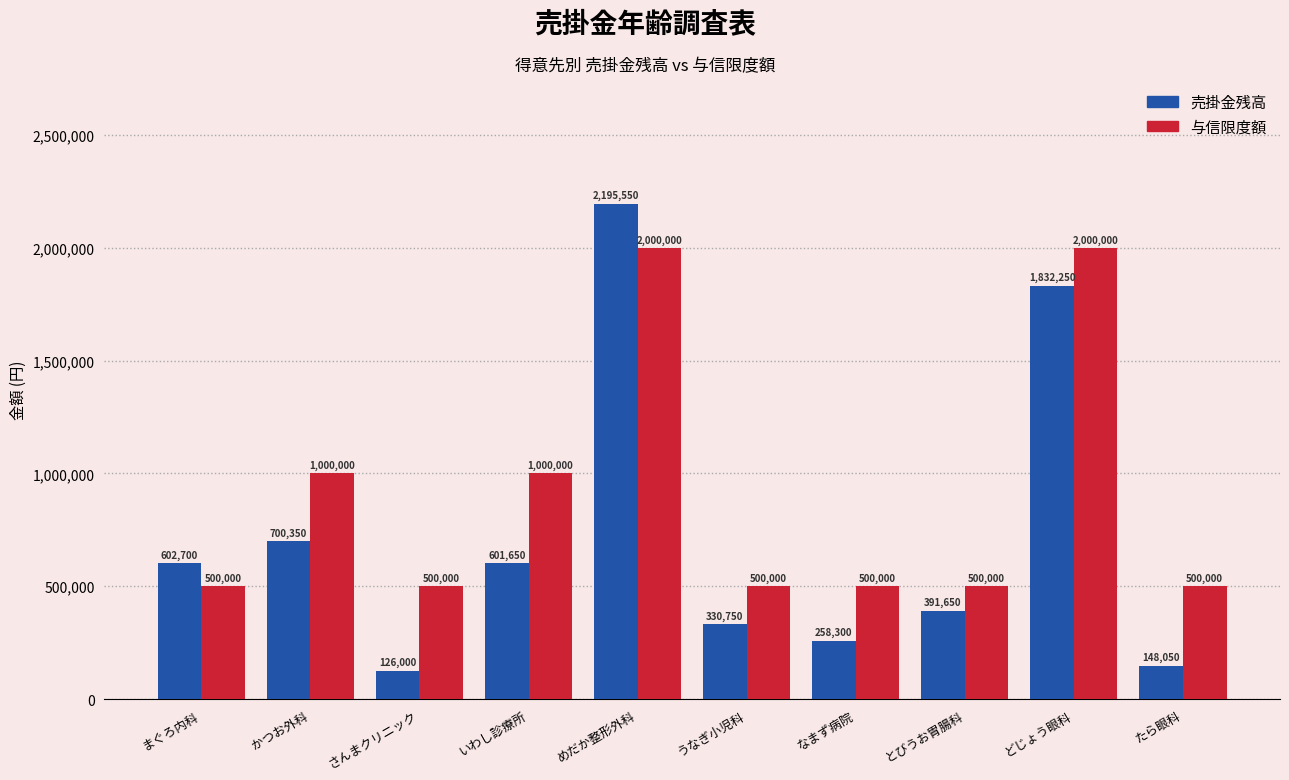

Which series changed the most between さんまクリニック and なまず病院?

売掛金残高